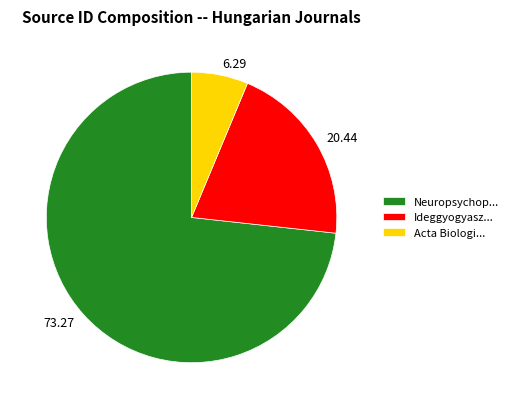

Do 6.29 and 20.44 together represent more than half of the pie?

No